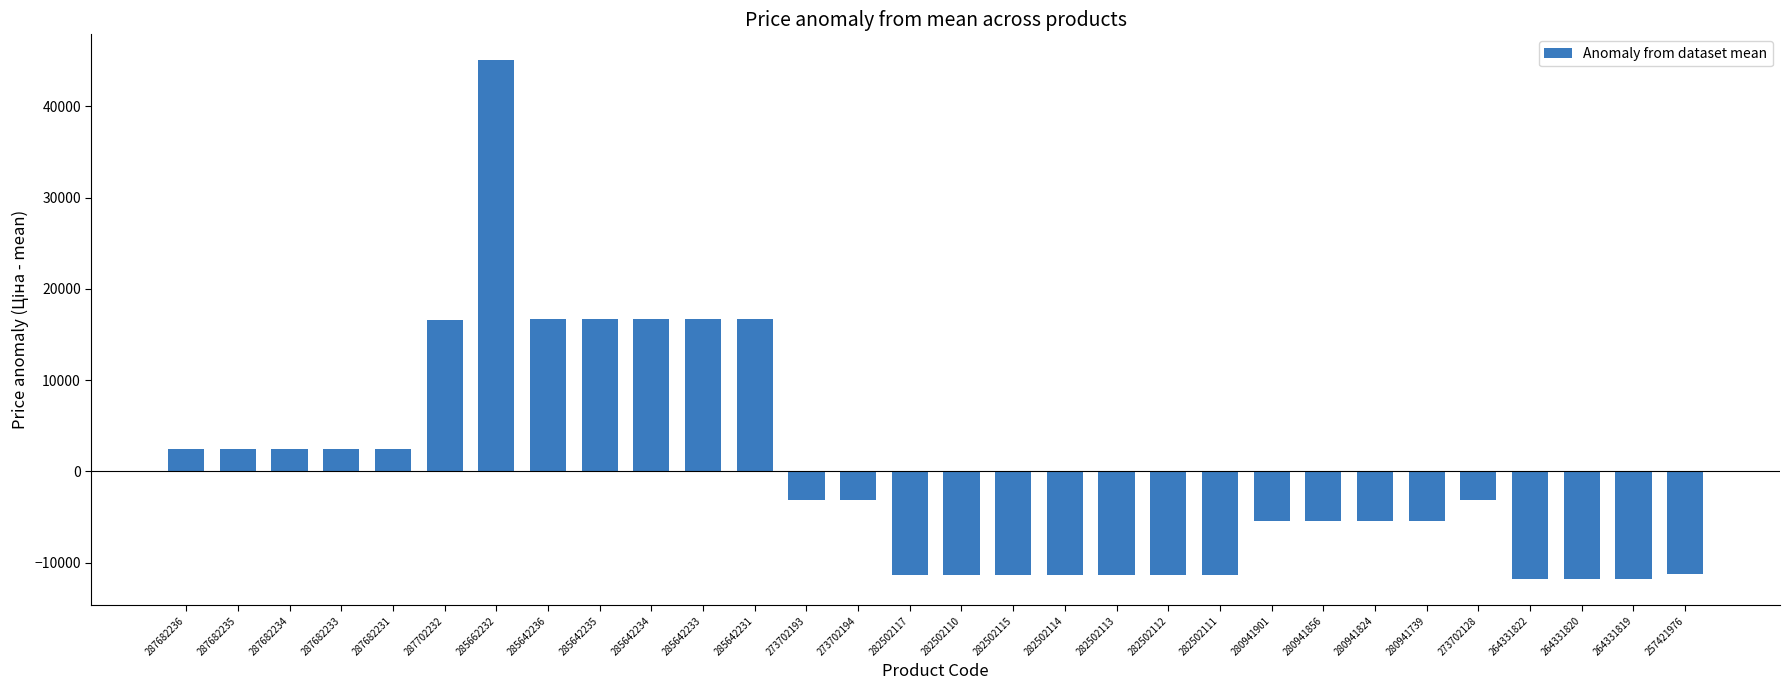

How many series are shown in this chart?

1